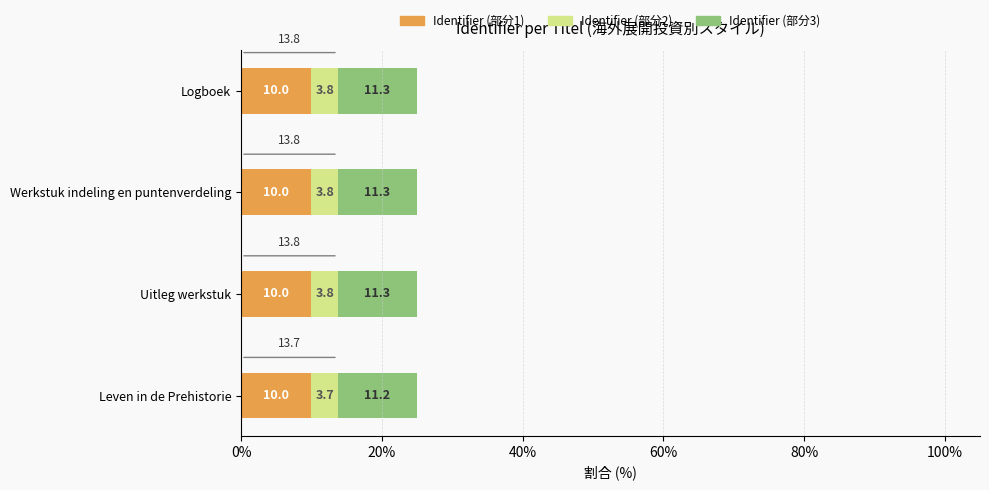

What is the sum of all Identifier (部分1) values?

40.0